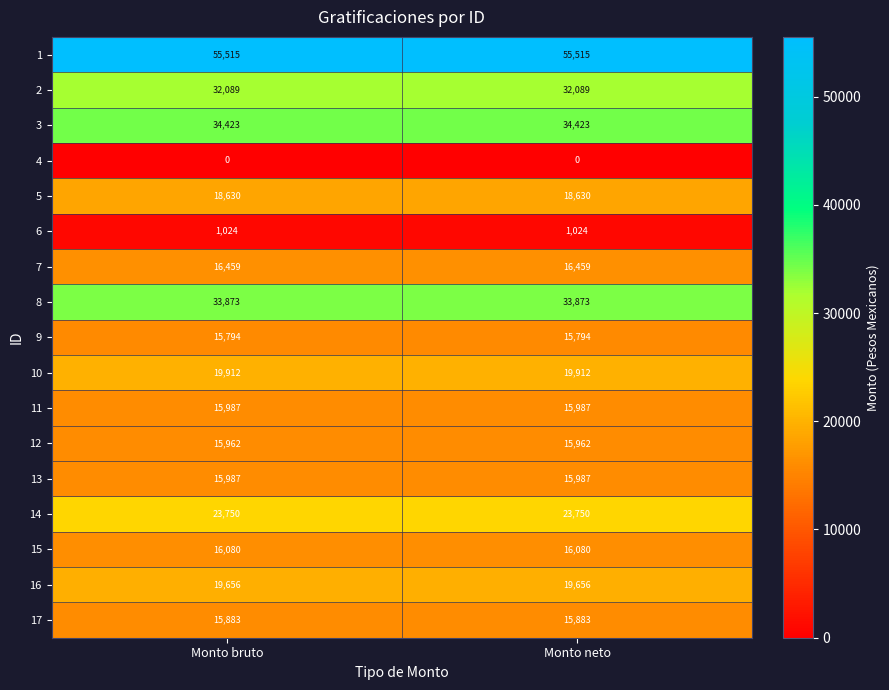

What is the greatest value displayed?

55515